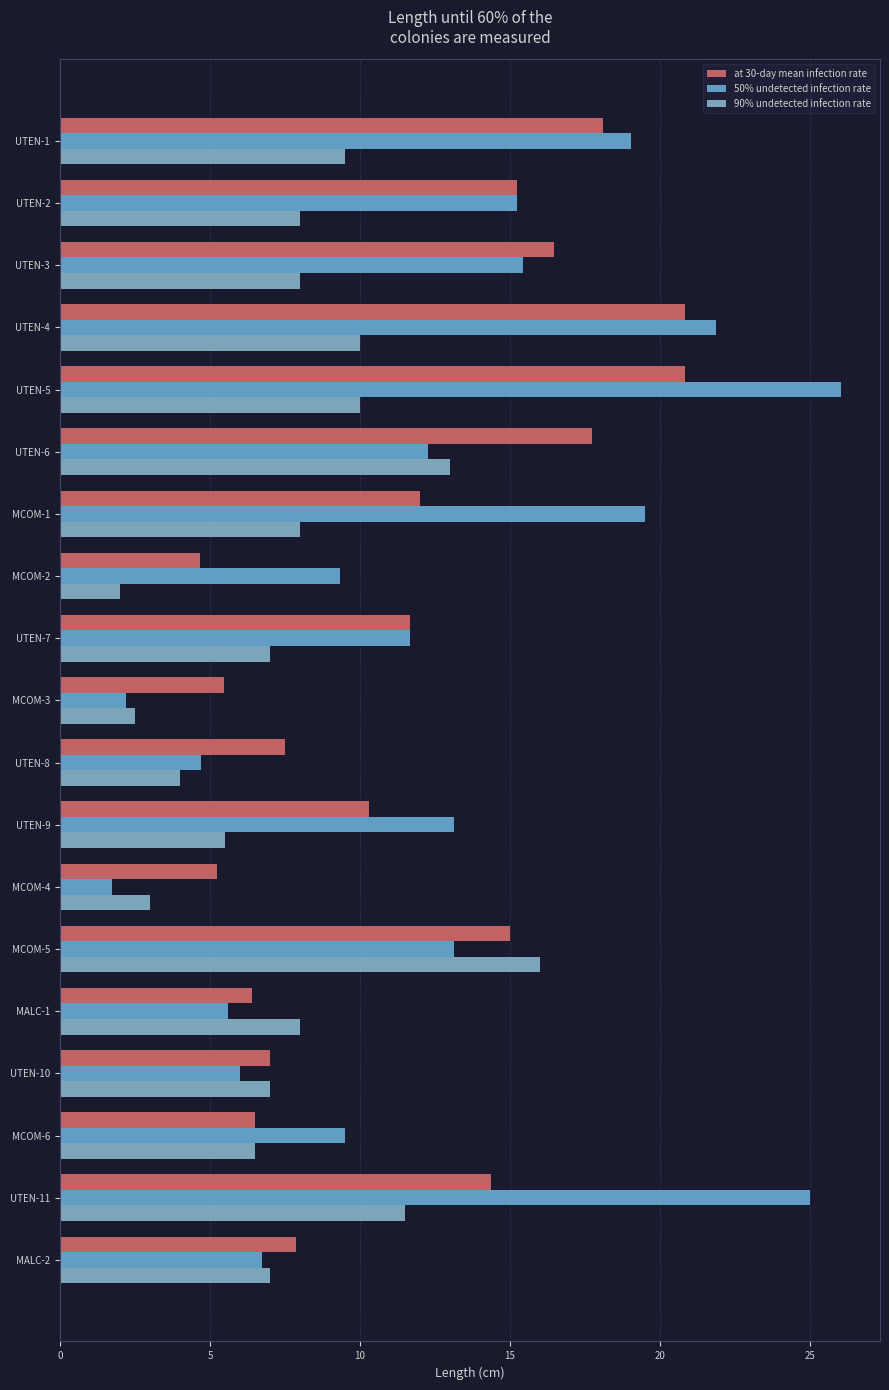

What is the highest value of the 50% undetected infection rate series?

26.0